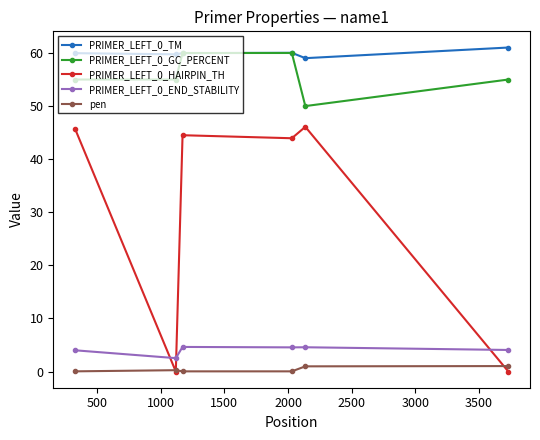

True or false: PRIMER_LEFT_0_END_STABILITY has more than 0 points higher than both neighbors.

True